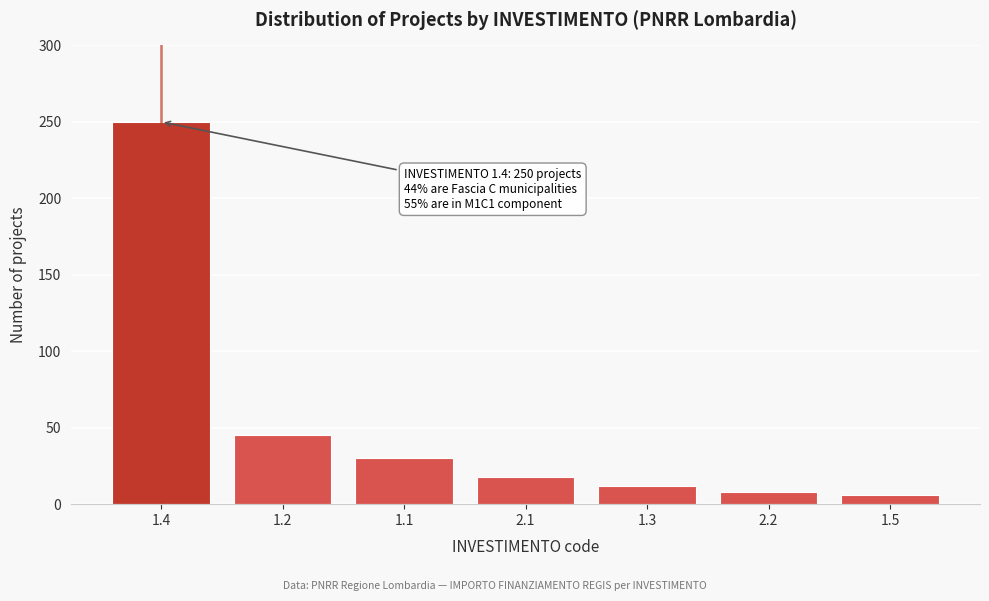

Reading left to right, what are all the values shown in this chart?

250	45	30	18	12	8	6